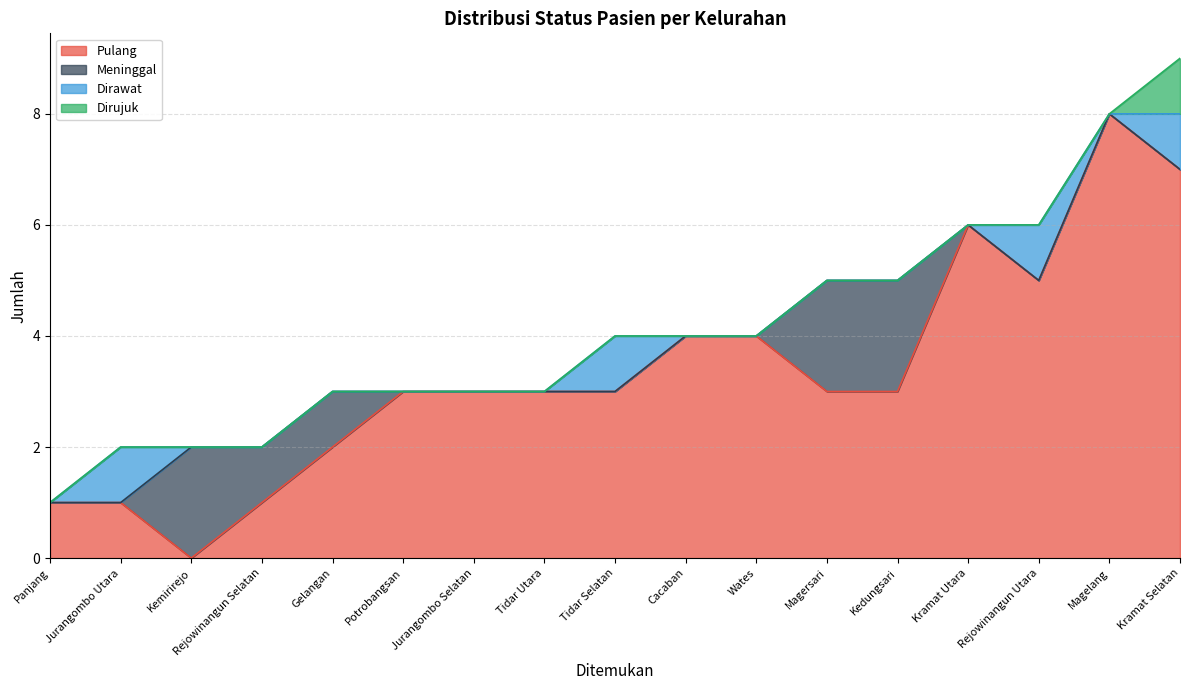

Where is the first local maximum for Dirujuk?

Kramat Selatan